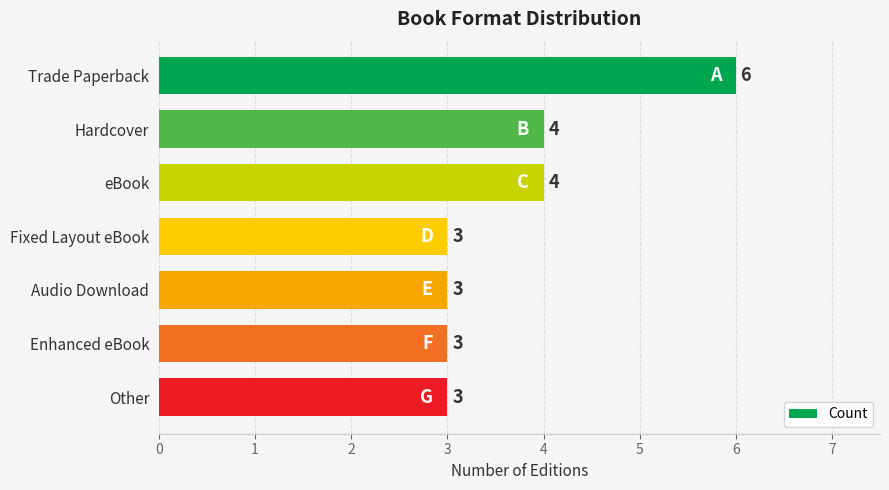

What is the value of the 6th bar from the top?

3